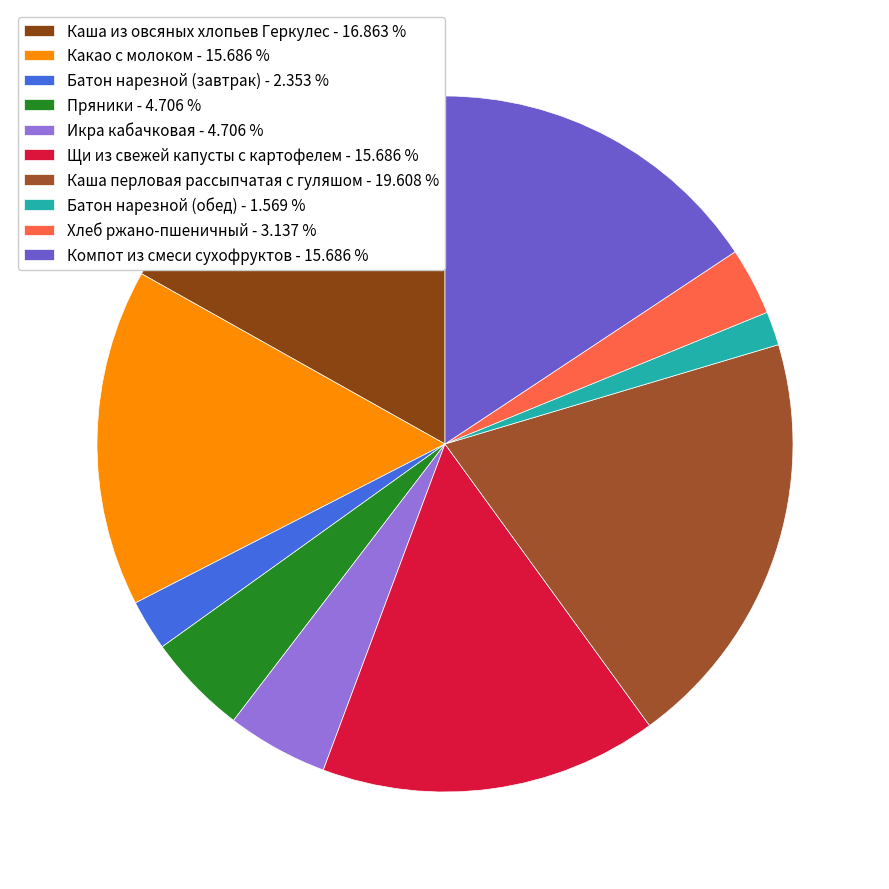

Rank the categories by value from lowest to highest.

Батон нарезной (обед), Батон нарезной (завтрак), Хлеб ржано-пшеничный, Пряники, Икра кабачковая, Какао с молоком, Щи из свежей капусты с картофелем, Компот из смеси сухофруктов, Каша из овсяных хлопьев Геркулес, Каша перловая рассыпчатая с гуляшом